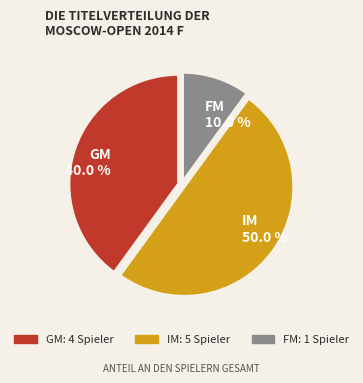

Is it true that IM is 63% of the pie?

False